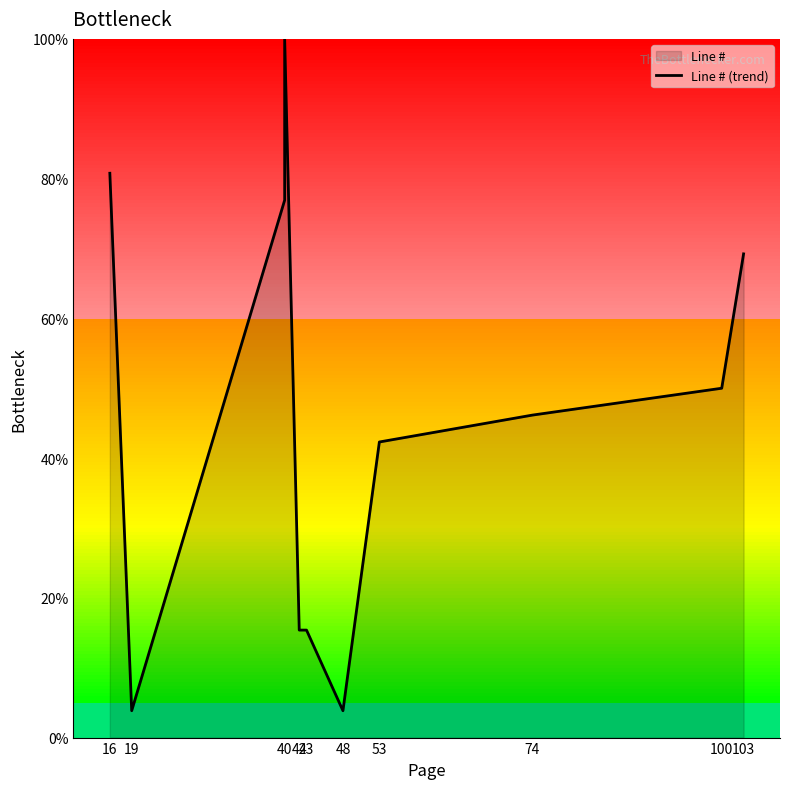

Reading left to right, what are all the values shown in this chart?

80.8	3.8	76.9	80.8	100.0	15.4	15.4	3.8	42.3	46.2	50.0	69.2